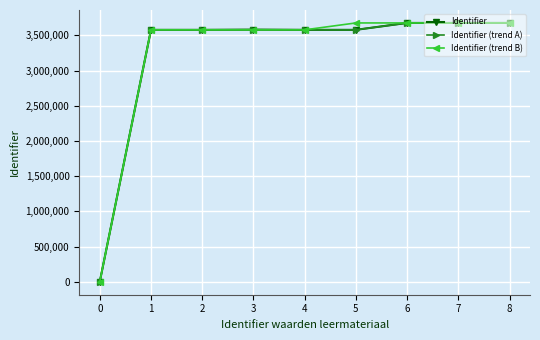

What is the highest value of the Identifier (trend B) series?

3676924